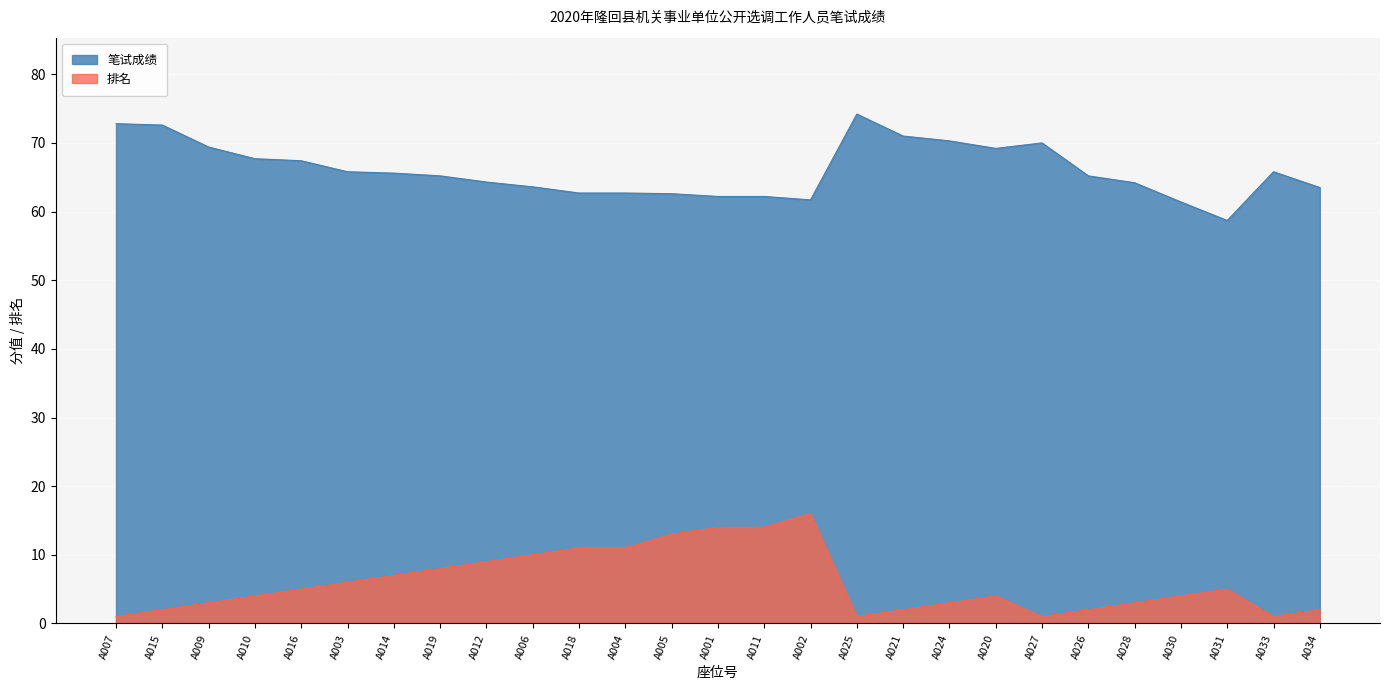

Which has a higher value, A002 or A021?

A021